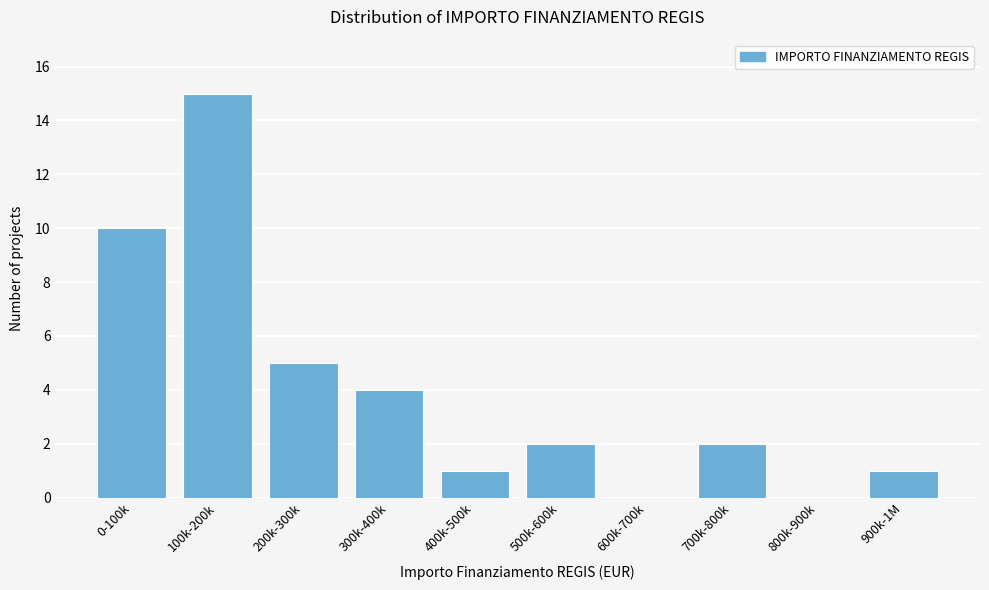

Reading left to right, what are all the values shown in this chart?

0-100k=10	100k-200k=15	200k-300k=5	300k-400k=4	400k-500k=1	500k-600k=2	600k-700k=0	700k-800k=2	800k-900k=0	900k-1M=1